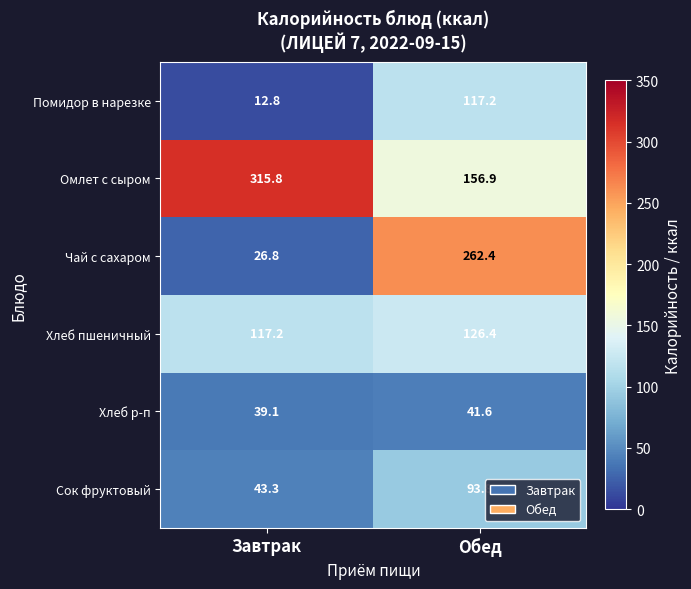

At Завтрак, list the series in order from smallest to largest.

Помидор в нарезке, Чай с сахаром, Хлеб р-п, Сок фруктовый, Хлеб пшеничный, Омлет с сыром